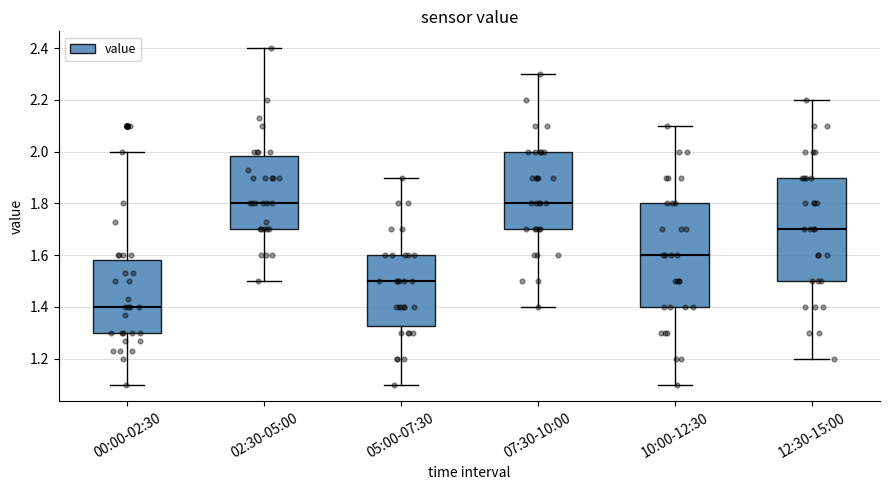

Where is the lower edge of the box for 02:30-05:00 on the y-axis? The values are not printed on the chart, so give them approximately, as read against the axis.

1.70